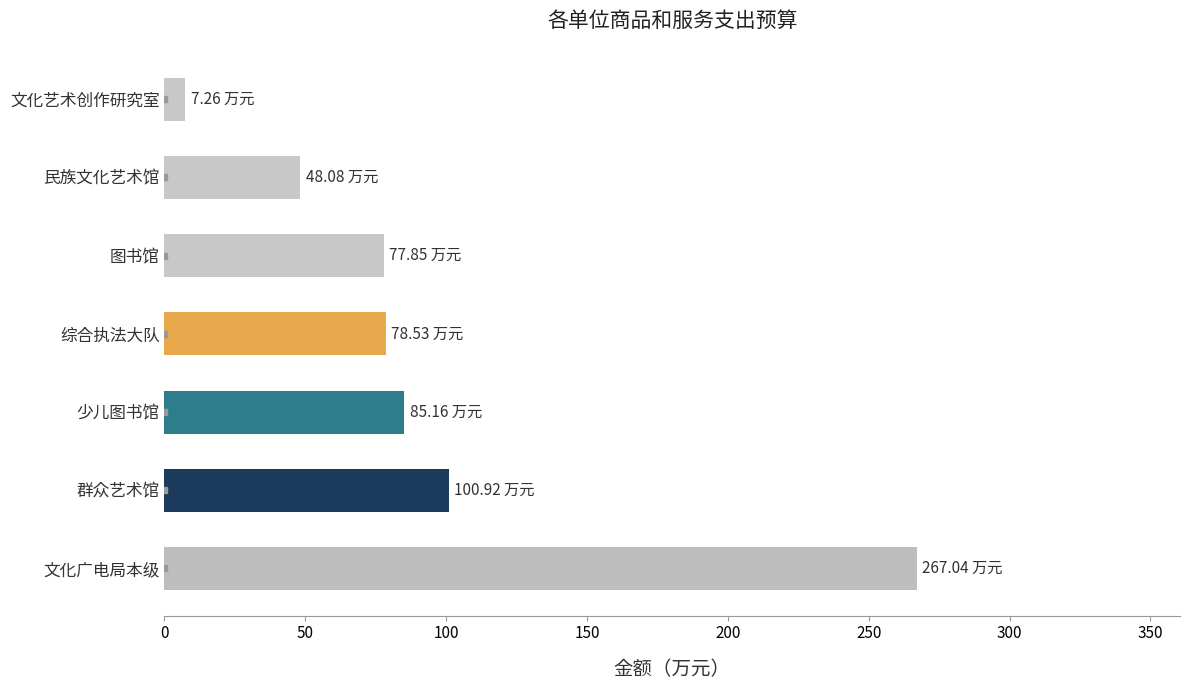

What is the difference between the maximum and minimum values?

259.8